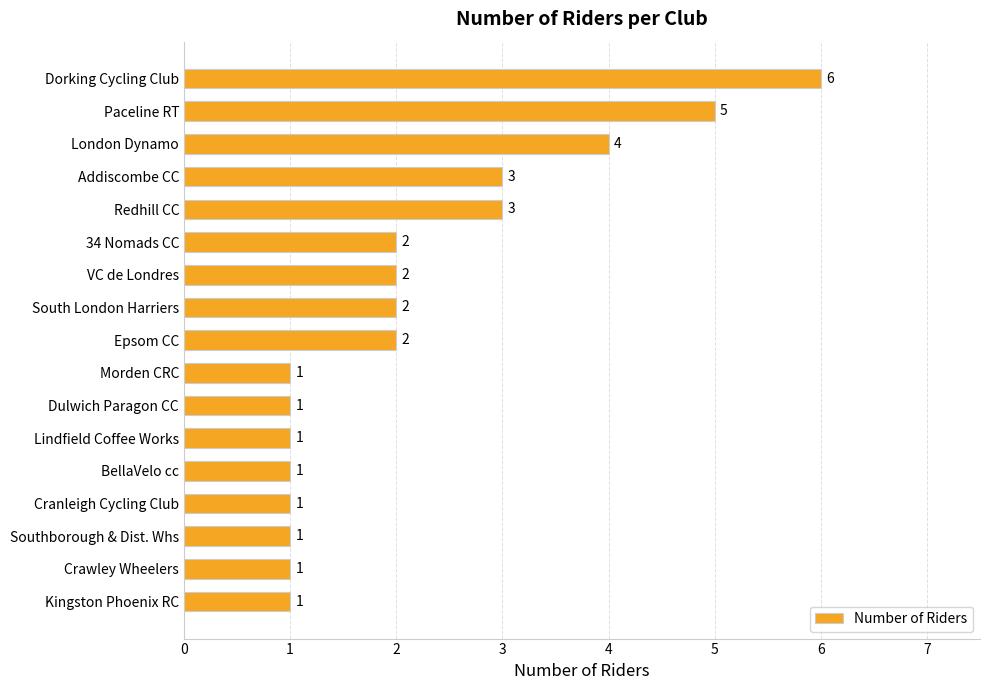

Is it true that the value at Southborough & Dist. Whs is 0?

False